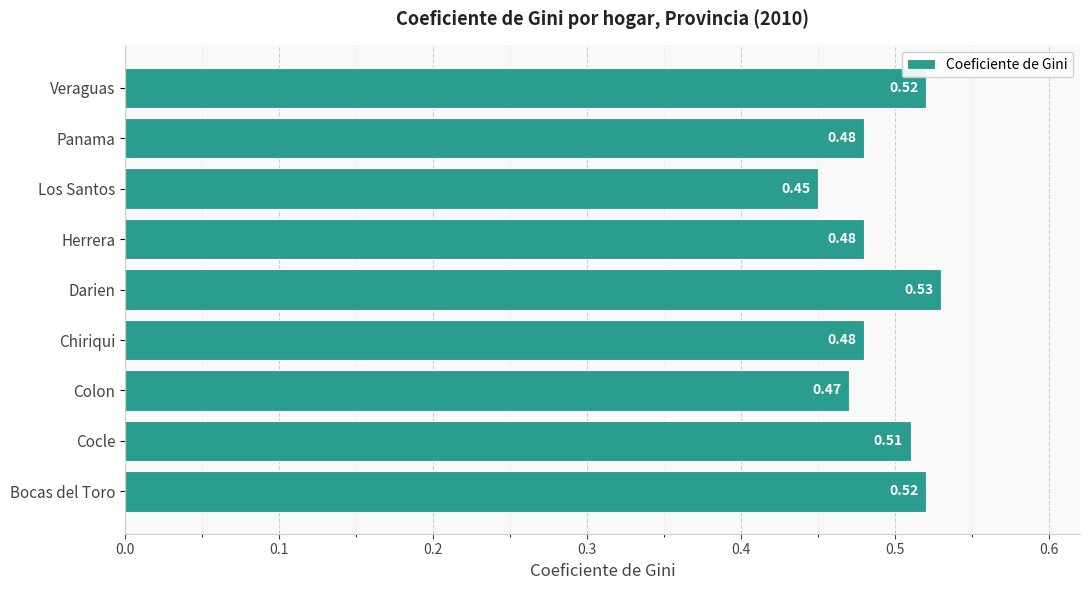

What is the sum of the values at Los Santos and Panama?

0.9